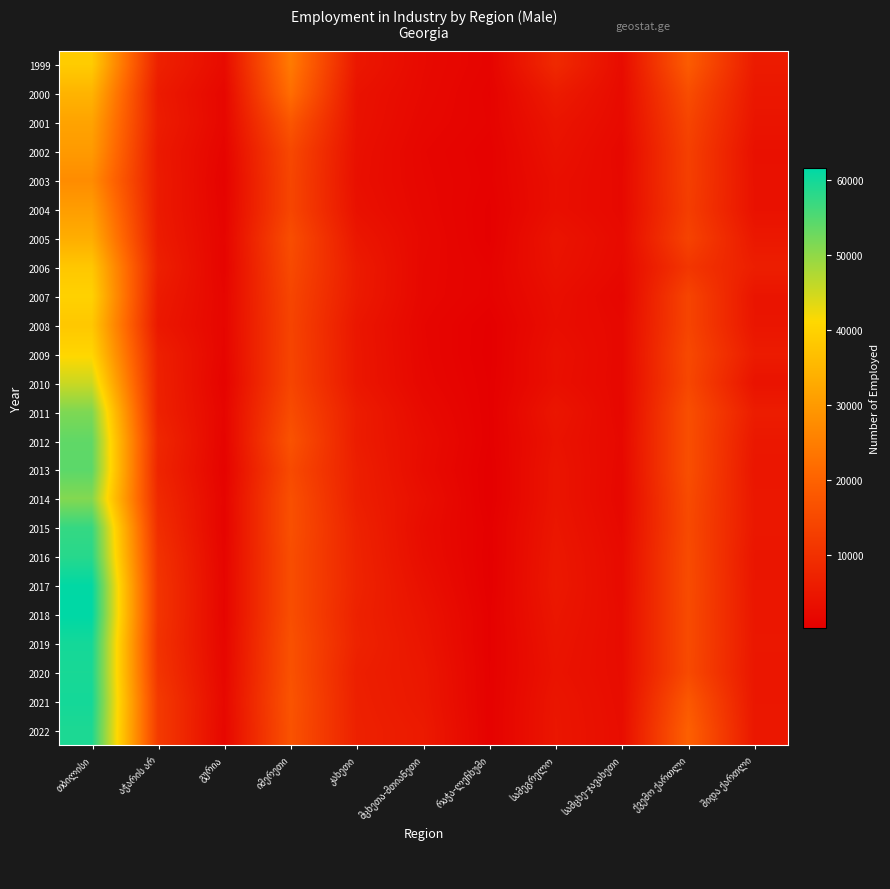

Reading right to left, what are all the values shown in this chart?

1999: შიდა ქართლი=5814	ქვემო ქართლი=18736	სამცხე-ჯავახეთი=2800	სამეგრელო=8686	რაჭა-ლეჩხუმი=1232	მცხეთა-მთიანეთი=2363	კახეთი=5092	იმერეთი=24531	გურია=2666	აჭარის არ=6958	თბილისი=38910
2000: შიდა ქართლი=4998	ქვემო ქართლი=15755	სამცხე-ჯავახეთი=2553	სამეგრელო=5854	რაჭა-ლეჩხუმი=976	მცხეთა-მთიანეთი=2219	კახეთი=4071	იმერეთი=22132	გურია=1796	აჭარის არ=5690	თბილისი=34668
2001: შიდა ქართლი=4468	ქვემო ქართლი=14131	სამცხე-ჯავახეთი=2412	სამეგრელო=4527	რაჭა-ლეჩხუმი=1083	მცხეთა-მთიანეთი=1941	კახეთი=3937	იმერეთი=17556	გურია=1780	აჭარის არ=6112	თბილისი=31673
2002: შიდა ქართლი=3686	ქვემო ქართლი=13207	სამცხე-ჯავახეთი=1977	სამეგრელო=3977	რაჭა-ლეჩხუმი=799	მცხეთა-მთიანეთი=1634	კახეთი=3613	იმერეთი=14837	გურია=1302	აჭარის არ=5456	თბილისი=30107
2003: შიდა ქართლი=3841	ქვემო ქართლი=13075	სამცხე-ჯავახეთი=2135	სამეგრელო=3424	რაჭა-ლეჩხუმი=889	მცხეთა-მთიანეთი=1741	კახეთი=3467	იმერეთი=14371	გურია=949	აჭარის არ=5687	თბილისი=27568
2004: შიდა ქართლი=3905	ქვემო ქართლი=12694	სამცხე-ჯავახეთი=2120	სამეგრელო=3403	რაჭა-ლეჩხუმი=683	მცხეთა-მთიანეთი=1882	კახეთი=3820	იმერეთი=14311	გურია=1164	აჭარის არ=5592	თბილისი=30613
2005: შიდა ქართლი=5161	ქვემო ქართლი=13775	სამცხე-ჯავახეთი=2428	სამეგრელო=4387	რაჭა-ლეჩხუმი=657	მცხეთა-მთიანეთი=2108	კახეთი=4886	იმერეთი=15891	გურია=1332	აჭარის არ=5937	თბილისი=33577
2006: შიდა ქართლი=6413	ქვემო ქართლი=11148	სამცხე-ჯავახეთი=2220	სამეგრელო=4054	რაჭა-ლეჩხუმი=1009	მცხეთა-მთიანეთი=1945	კახეთი=5751	იმერეთი=15151	გურია=1211	აჭარის არ=6726	თბილისი=38101
2007: შიდა ქართლი=4495	ქვემო ქართლი=14065	სამცხე-ჯავახეთი=1602	სამეგრელო=3384	რაჭა-ლეჩხუმი=973	მცხეთა-მთიანეთი=1897	კახეთი=5609	იმერეთი=14293	გურია=1589	აჭარის არ=5732	თბილისი=39985
2008: შიდა ქართლი=4651	ქვემო ქართლი=14035	სამცხე-ჯავახეთი=2017	სამეგრელო=3118	რაჭა-ლეჩხუმი=445	მცხეთა-მთიანეთი=1627	კახეთი=4823	იმერეთი=13946	გურია=1566	აჭარის არ=5161	თბილისი=38144
2009: შიდა ქართლი=5837	ქვემო ქართლი=14946	სამცხე-ჯავახეთი=1949	სამეგრელო=3665	რაჭა-ლეჩხუმი=368	მცხეთა-მთიანეთი=1704	კახეთი=4957	იმერეთი=14070	გურია=1429	აჭარის არ=6742	თბილისი=40762
2010: შიდა ქართლი=4160	ქვემო ქართლი=14561	სამცხე-ჯავახეთი=1918	სამეგრელო=3520	რაჭა-ლეჩხუმი=490	მცხეთა-მთიანეთი=1867	კახეთი=4986	იმერეთი=14232	გურია=1055	აჭარის არ=6980	თბილისი=45399
2011: შიდა ქართლი=6093	ქვემო ქართლი=16113	სამცხე-ჯავახეთი=1835	სამეგრელო=4762	რაჭა-ლეჩხუმი=499	მცხეთა-მთიანეთი=2441	კახეთი=6091	იმერეთი=15505	გურია=1486	აჭარის არ=7130	თბილისი=51493
2012: შიდა ქართლი=5136	ქვემო ქართლი=16101	სამცხე-ჯავახეთი=2122	სამეგრელო=4168	რაჭა-ლეჩხუმი=504	მცხეთა-მთიანეთი=2911	კახეთი=5983	იმერეთი=16892	გურია=1226	აჭარის არ=8244	თბილისი=53847
2013: შიდა ქართლი=4745	ქვემო ქართლი=16130	სამცხე-ჯავახეთი=1950	სამეგრელო=4514	რაჭა-ლეჩხუმი=317	მცხეთა-მთიანეთი=2734	კახეთი=6498	იმერეთი=15222	გურია=1027	აჭარის არ=7752	თბილისი=54242
2014: შიდა ქართლი=5062	ქვემო ქართლი=15384	სამცხე-ჯავახეთი=1868	სამეგრელო=4530	რაჭა-ლეჩხუმი=280	მცხეთა-მთიანეთი=3333	კახეთი=6554	იმერეთი=16280	გურია=1297	აჭარის არ=8670	თბილისი=51077
2015: შიდა ქართლი=5093	ქვემო ქართლი=15130	სამცხე-ჯავახეთი=2153	სამეგრელო=4834	რაჭა-ლეჩხუმი=562	მცხეთა-მთიანეთი=2886	კახეთი=7198	იმერეთი=16366	გურია=1190	აჭარის არ=9494	თბილისი=57312
2016: შიდა ქართლი=4611	ქვემო ქართლი=15430	სამცხე-ჯავახეთი=2475	სამეგრელო=5135	რაჭა-ლეჩხუმი=461	მცხეთა-მთიანეთი=3131	კახეთი=7407	იმერეთი=15871	გურია=1394	აჭარის არ=10422	თბილისი=58439
2017: შიდა ქართლი=4743	ქვემო ქართლი=15527	სამცხე-ჯავახეთი=2500	სამეგრელო=5273	რაჭა-ლეჩხუმი=493	მცხეთა-მთიანეთი=3690	კახეთი=7501	იმერეთი=15908	გურია=1525	აჭარის არ=10858	თბილისი=61476
2018: შიდა ქართლი=4878	ქვემო ქართლი=15352	სამცხე-ჯავახეთი=2742	სამეგრელო=4848	რაჭა-ლეჩხუმი=692	მცხეთა-მთიანეთი=4249	კახეთი=7053	იმერეთი=16017	გურია=1444	აჭარის არ=10920	თბილისი=61656
2019: შიდა ქართლი=4992	ქვემო ქართლი=15329	სამცხე-ჯავახეთი=2721	სამეგრელო=4500	რაჭა-ლეჩხუმი=654	მცხეთა-მთიანეთი=4584	კახეთი=7267	იმერეთი=16572	გურია=1657	აჭარის არ=10466	თბილისი=59941
2020: შიდა ქართლი=4860	ქვემო ქართლი=15213	სამცხე-ჯავახეთი=2827	სამეგრელო=4245	რაჭა-ლეჩხუმი=736	მცხეთა-მთიანეთი=5006	კახეთი=6581	იმერეთი=16717	გურია=1803	აჭარის არ=10959	თბილისი=59606
2021: შიდა ქართლი=4945	ქვემო ქართლი=18071	სამცხე-ჯავახეთი=2918	სამეგრელო=4691	რაჭა-ლეჩხუმი=755	მცხეთა-მთიანეთი=5155	კახეთი=6765	იმერეთი=17185	გურია=2081	აჭარის არ=12049	თბილისი=59964
2022: შიდა ქართლი=5060	ქვემო ქართლი=19601	სამცხე-ჯავახეთი=3073	სამეგრელო=4766	რაჭა-ლეჩხუმი=801	მცხეთა-მთიანეთი=5600	კახეთი=6923	იმერეთი=16862	გურია=1862	აჭარის არ=12137	თბილისი=59267